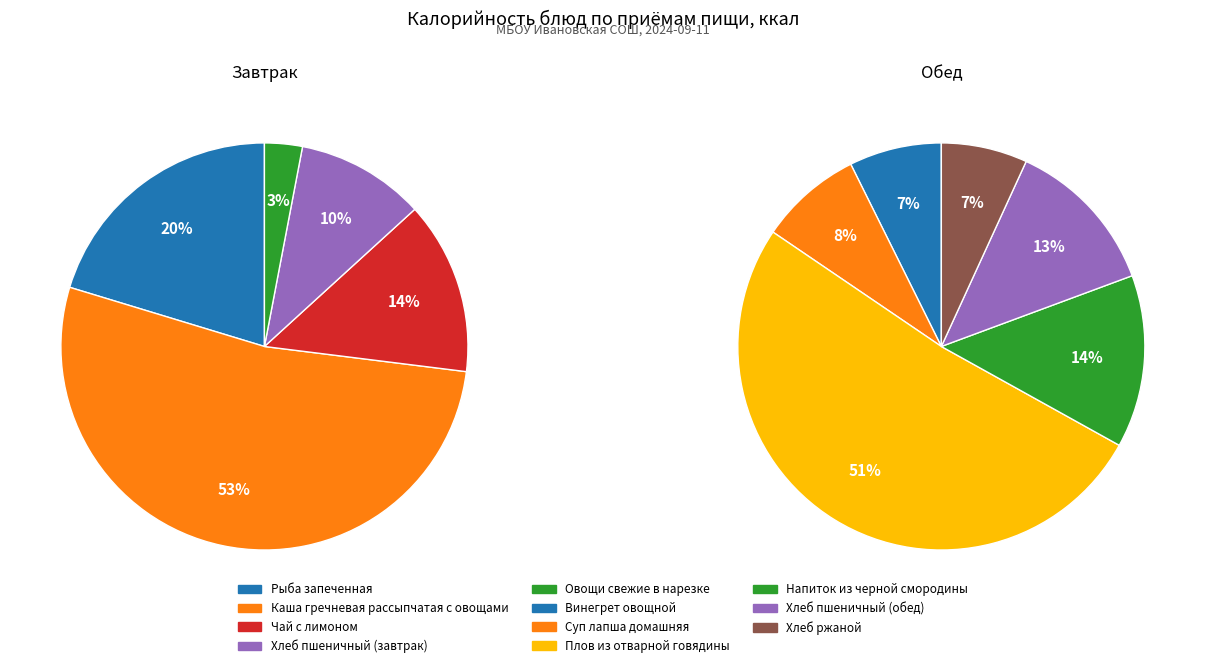

To the nearest percent, what is the combined percentage of Хлеб пшеничный (завтрак) and Чай с лимоном?

24%